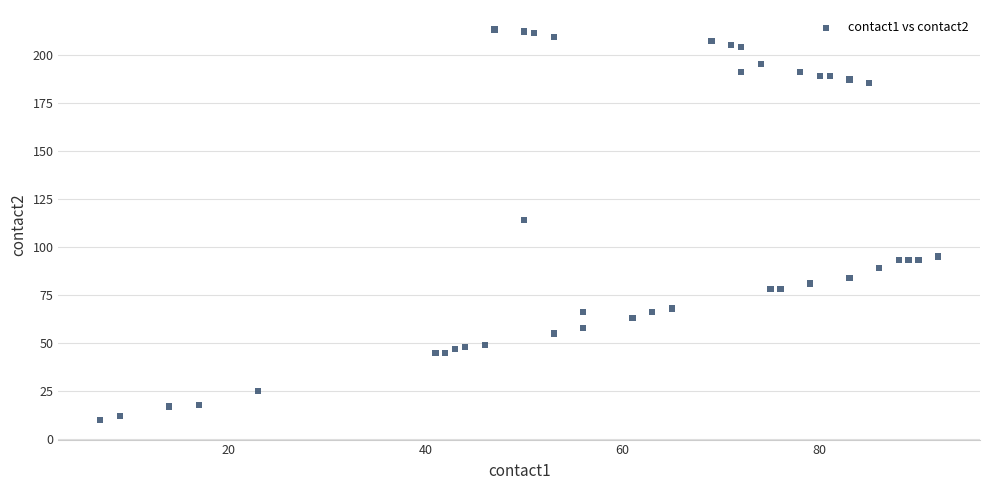

What Y value in the scatter plot is closest to 111?

114